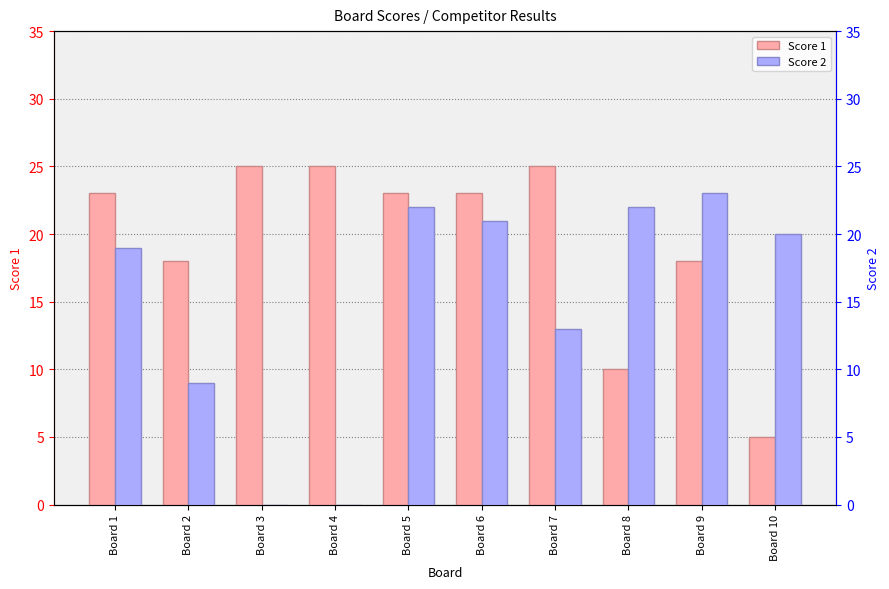

Between Board 6 and Board 2, which is larger?

Board 6